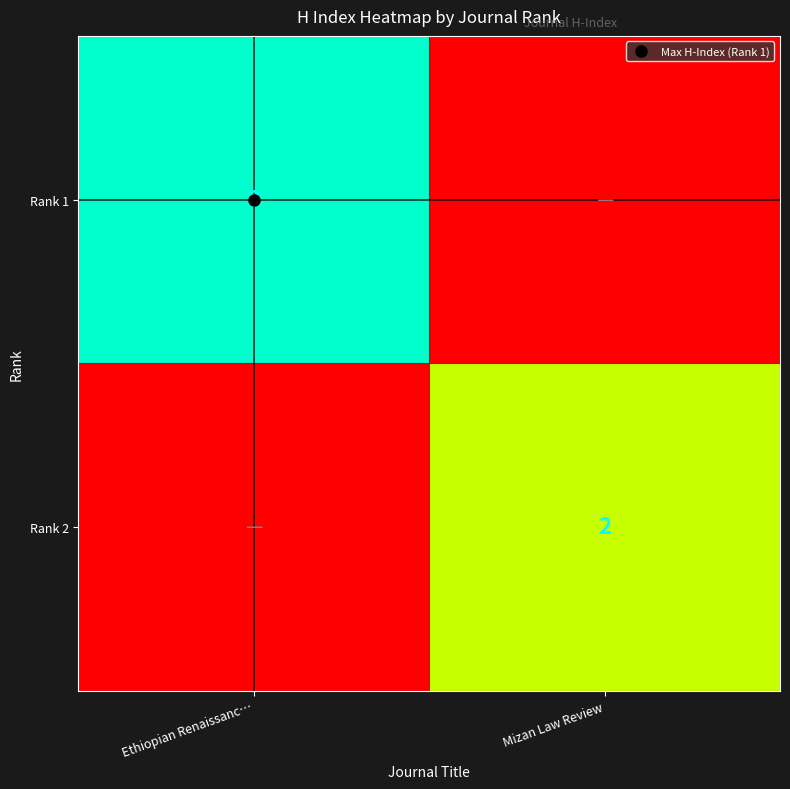

Rank the categories by Rank 2 value from lowest to highest.

Ethiopian Renaissanc…, Mizan Law Review